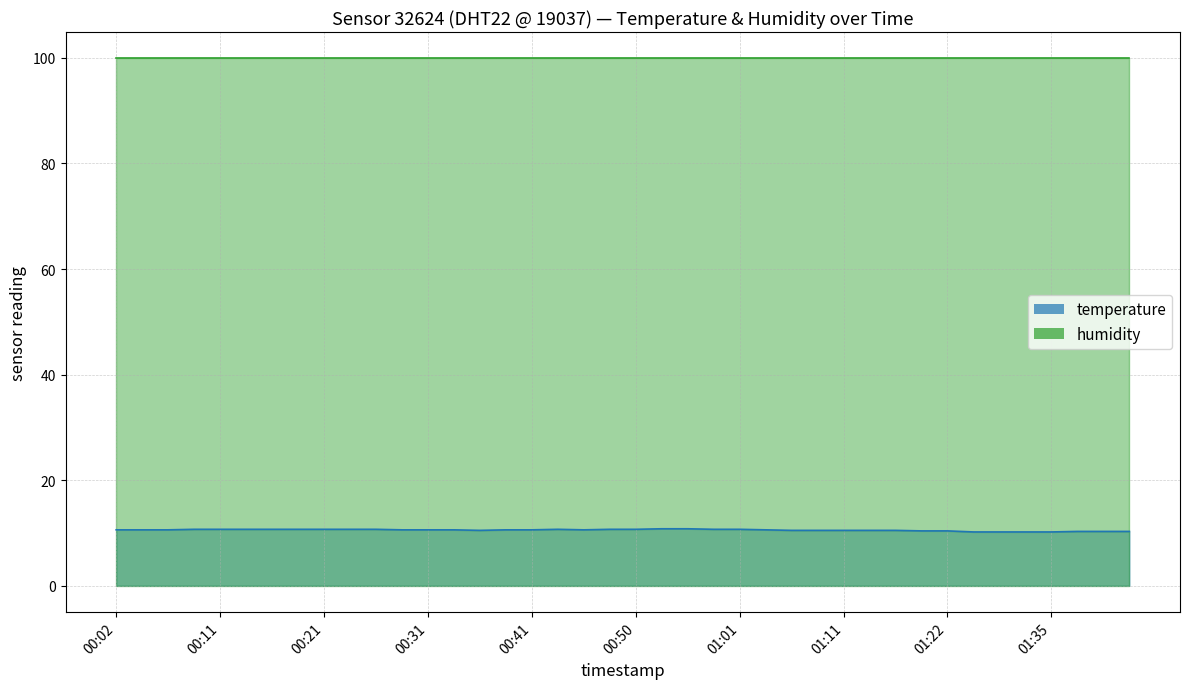

Reading left to right, extract all data points from this chart.

00:02=10.6	00:04=10.6	00:07=10.6	00:09=10.7	00:11=10.7	00:14=10.7	00:16=10.7	00:19=10.7	00:21=10.7	00:24=10.7	00:26=10.7	00:29=10.6	00:31=10.6	00:33=10.6	00:36=10.5	00:38=10.6	00:41=10.6	00:43=10.7	00:46=10.6	00:48=10.7	00:50=10.7	00:53=10.8	00:55=10.8	00:58=10.7	01:01=10.7	01:03=10.6	01:06=10.5	01:08=10.5	01:11=10.5	01:13=10.5	01:16=10.5	01:19=10.4	01:22=10.4	01:25=10.2	01:30=10.2	01:32=10.2	01:35=10.2	01:37=10.3	01:40=10.3	01:42=10.3